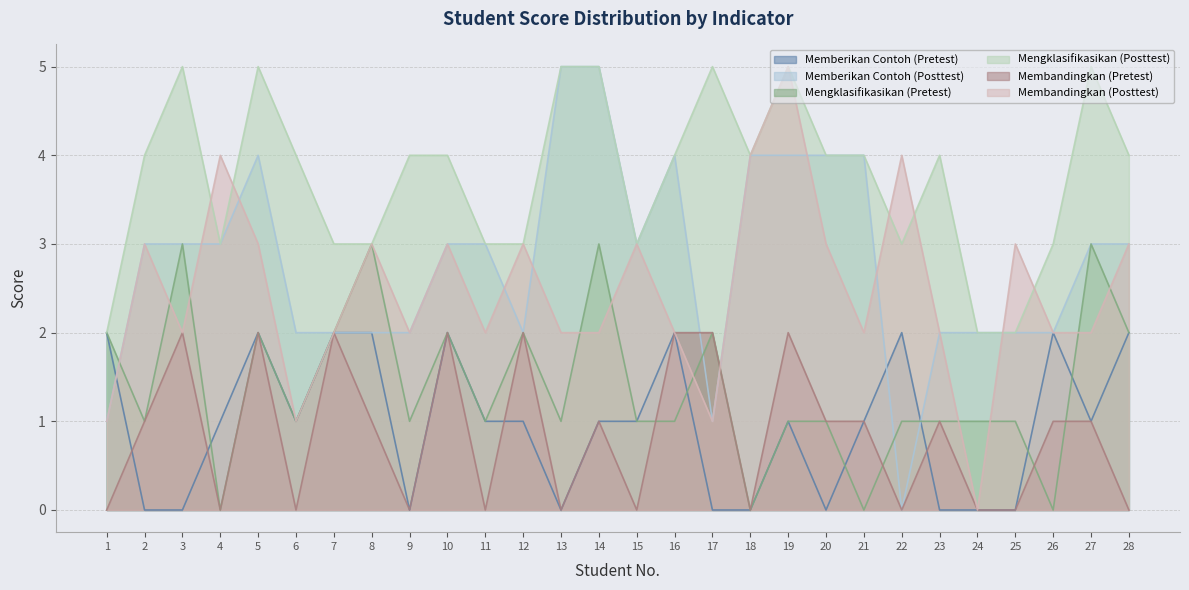

What is the maximum value shown in the chart?

5